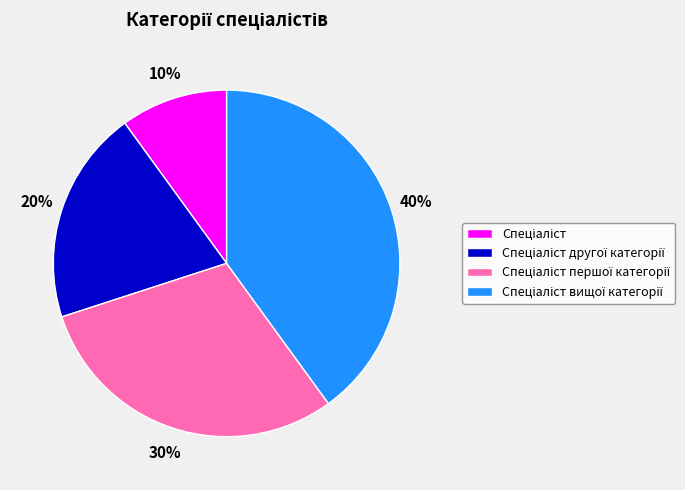

To the nearest percent, what is the difference between the largest and smallest slice percentages?

30%